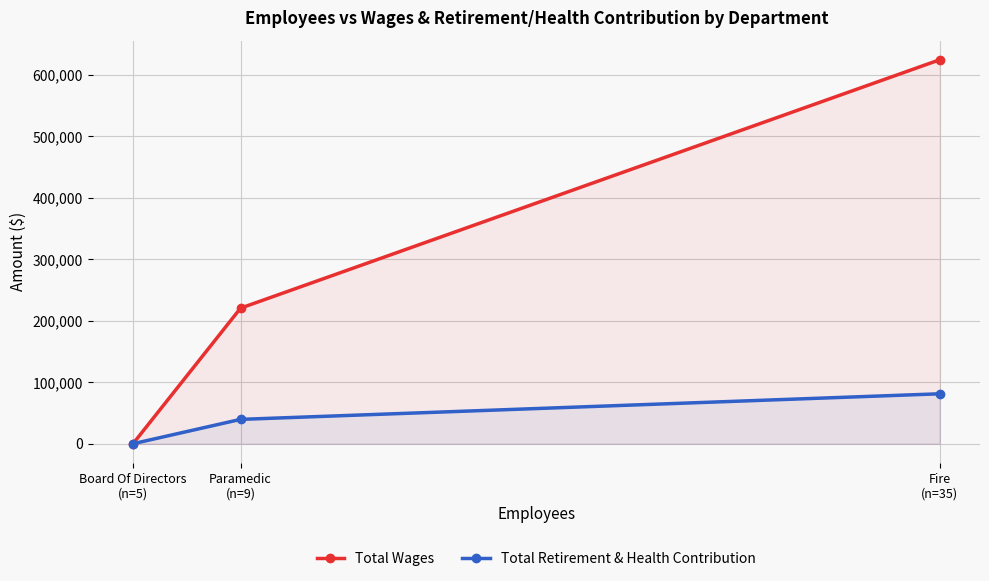

The Total Wages series shows -279661 at Board Of Directors
(n=5). True or false?

False